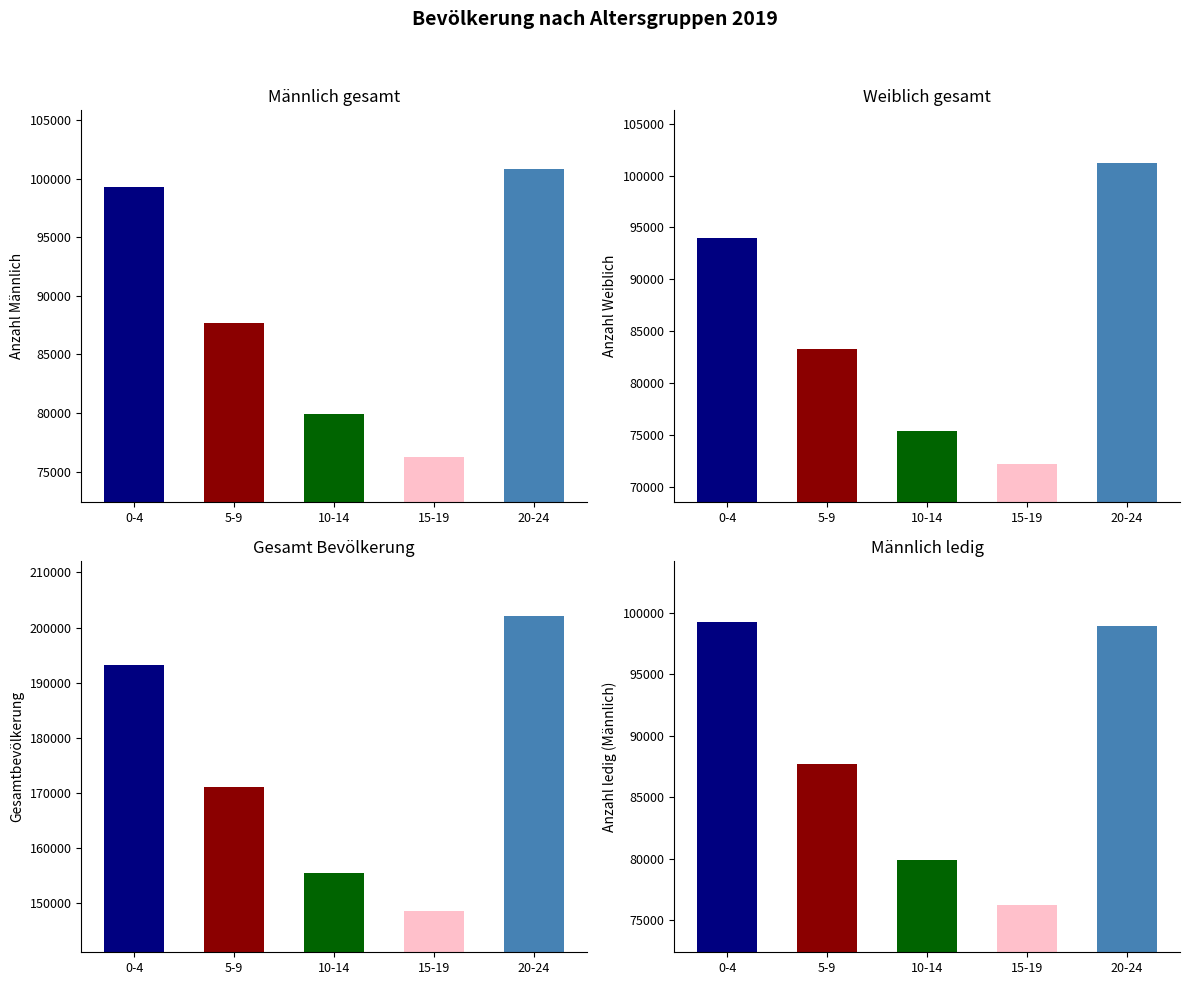

What is the label of the 2nd bar from the right?

15-19